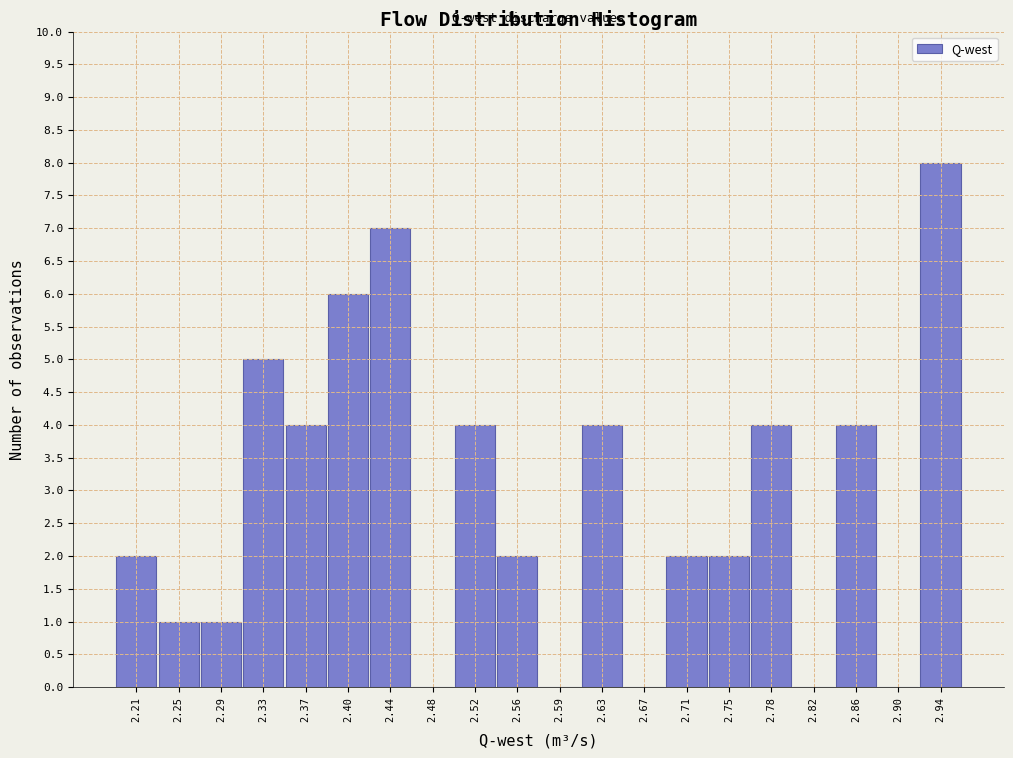

Over which range of the x-axis is the bar tallest?

2.920 to 2.955